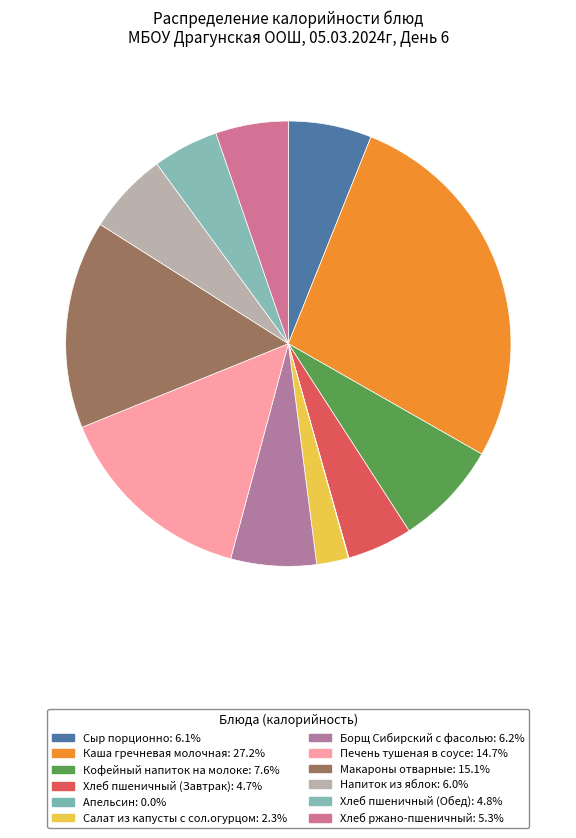

To the nearest percent, what is the average slice percentage?

8%